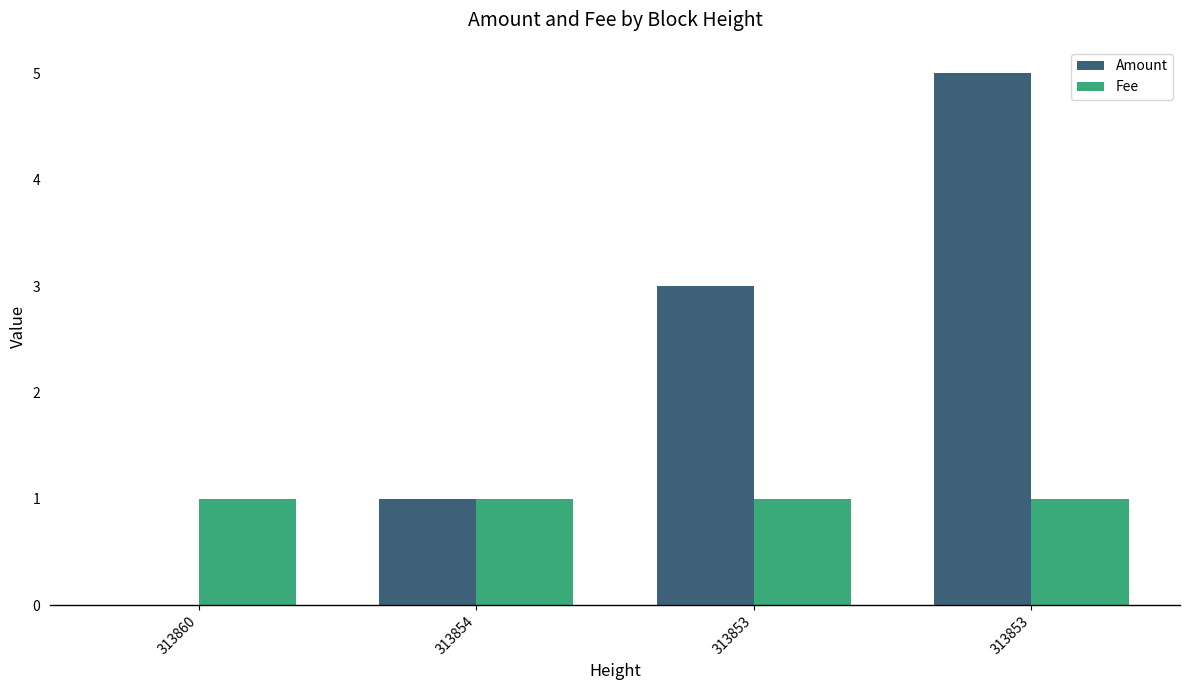

Reading left to right, what are all the values shown in this chart?

Amount: 313860=0	313854=1	313853=3	313853=5
Fee: 313860=1	313854=1	313853=1	313853=1